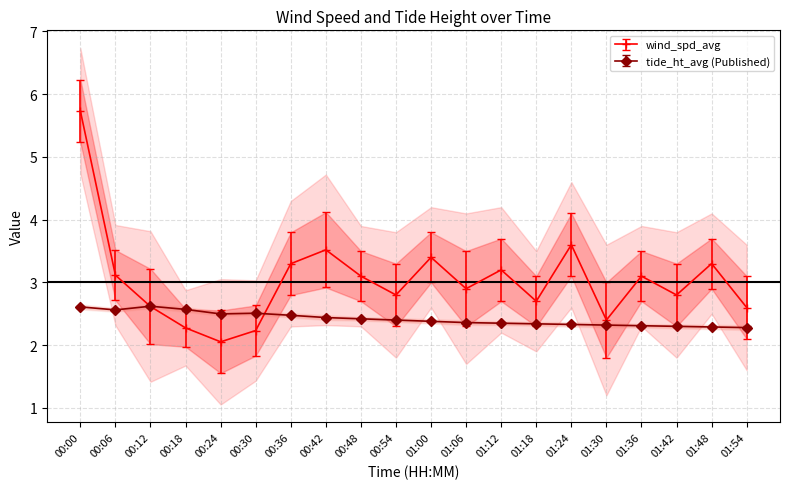

How many series are shown in this chart?

2